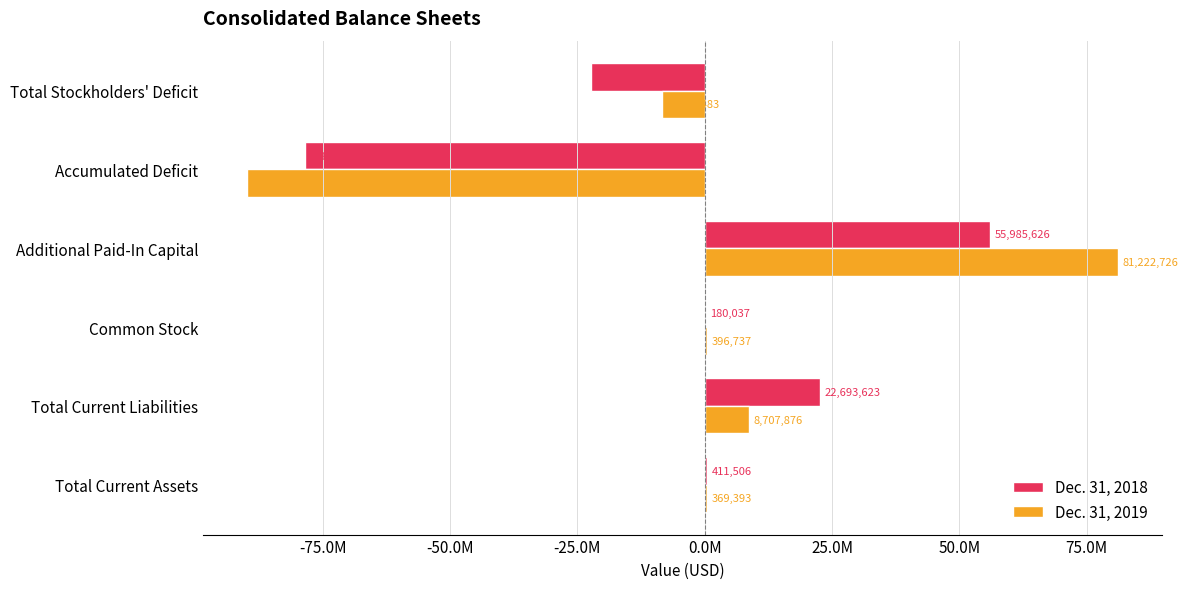

What are all the series names shown in the legend?

Dec. 31, 2018, Dec. 31, 2019